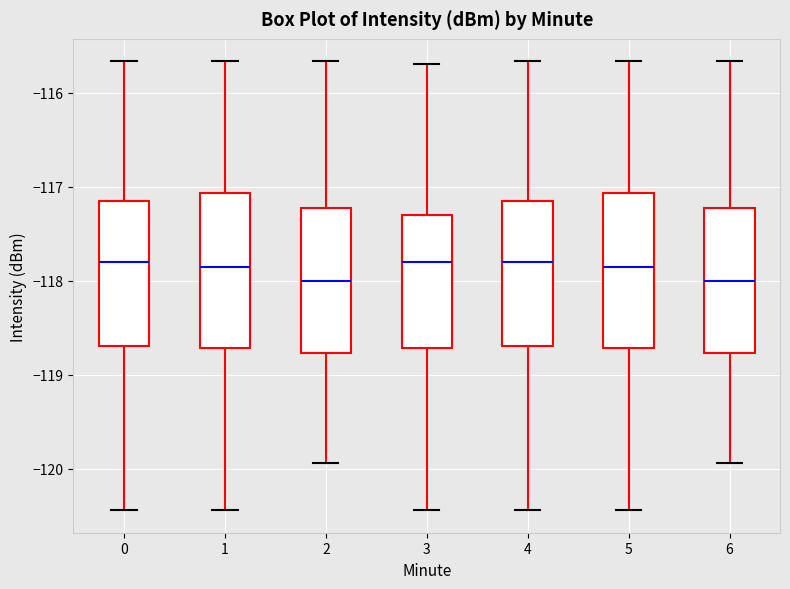

Reading left to right, transcribe this box plot: for each box, give where its median line is, the range the box spans, and where its two whiskers end, as read against the y-axis. The values are not printed on the chart, so give them approximately, as read against the axis.

0: median -117.8, box -118.7 to -117.2, whiskers -120.4 to -115.7
1: median -117.9, box -118.7 to -117.1, whiskers -120.4 to -115.7
2: median -118.0, box -118.8 to -117.2, whiskers -119.9 to -115.7
3: median -117.8, box -118.7 to -117.3, whiskers -120.4 to -115.7
4: median -117.8, box -118.7 to -117.2, whiskers -120.4 to -115.7
5: median -117.9, box -118.7 to -117.1, whiskers -120.4 to -115.7
6: median -118.0, box -118.8 to -117.2, whiskers -119.9 to -115.7